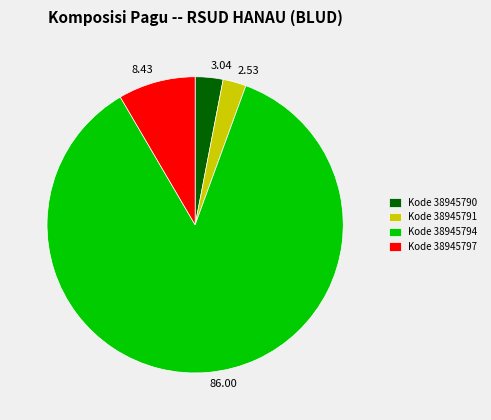

Is there a majority slice in this chart?

Yes